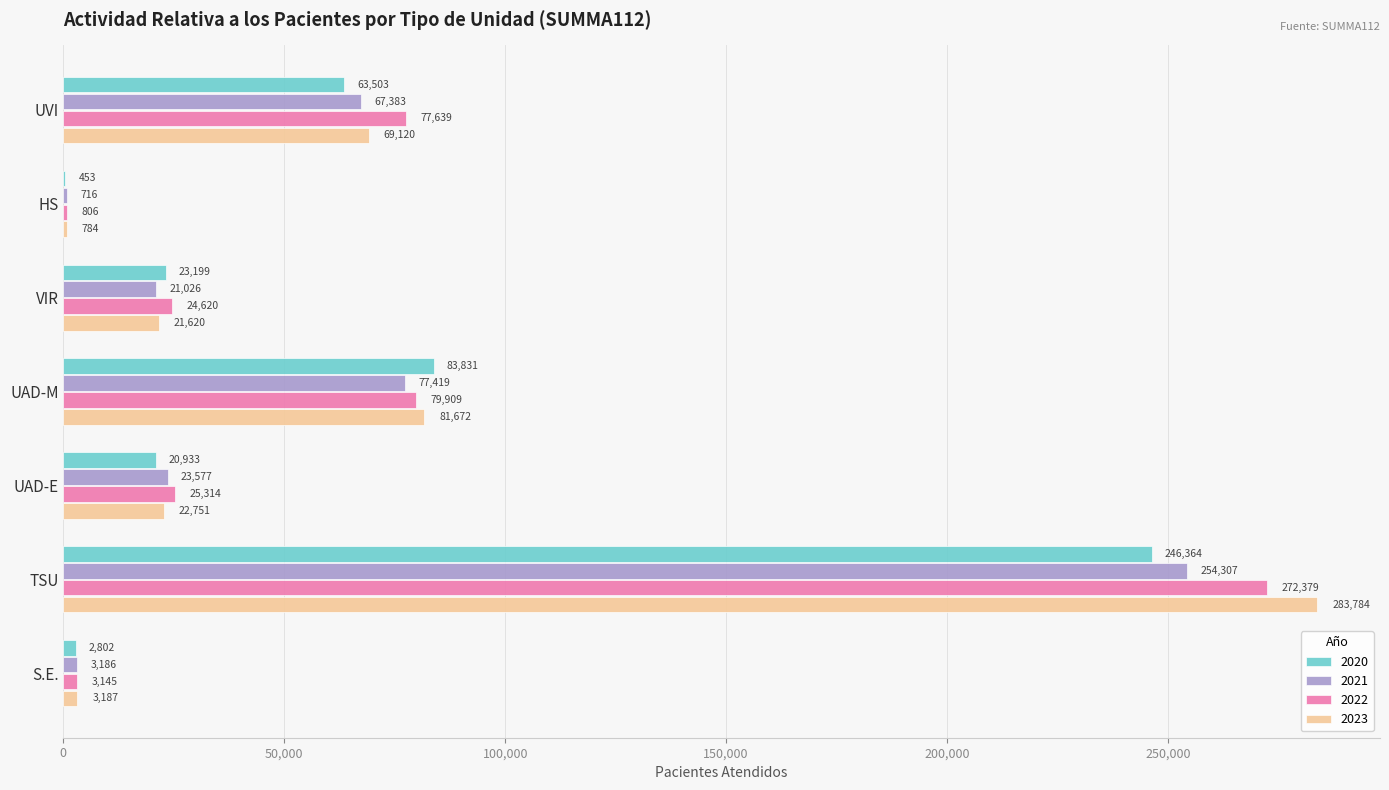

What is the greatest value displayed?

283784